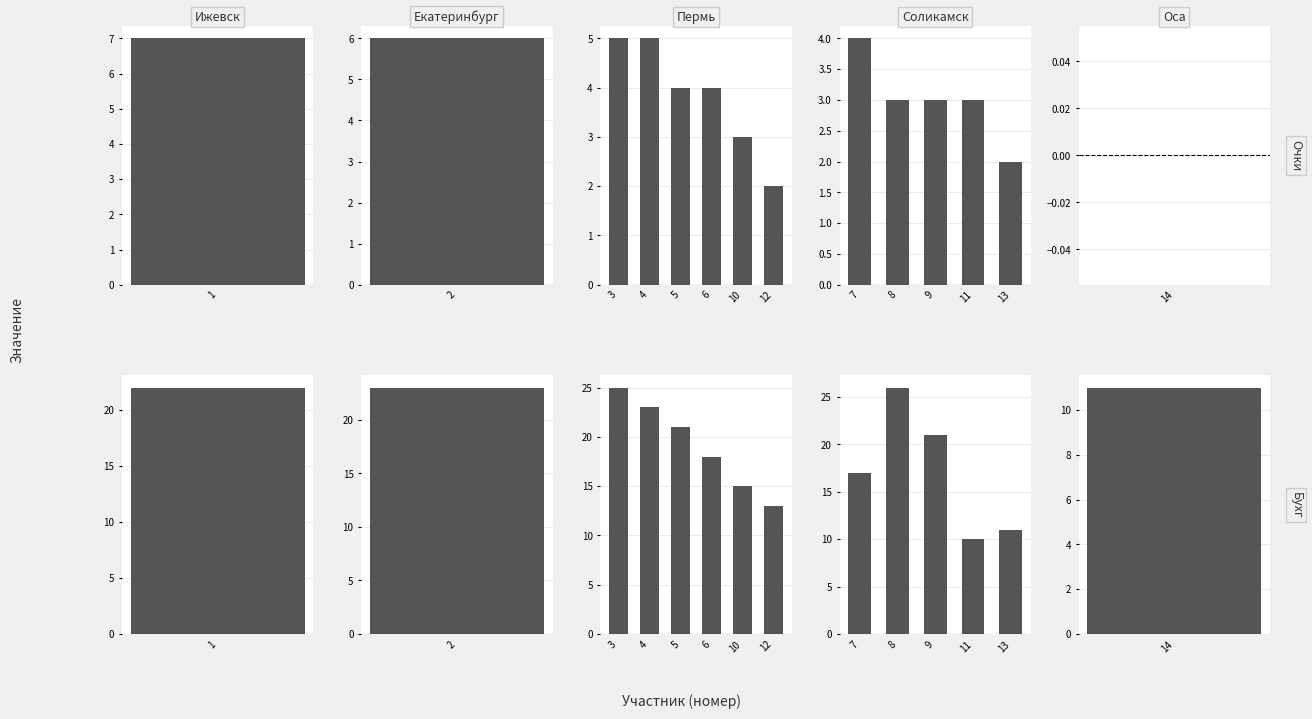

How many bars are there in each group?

2